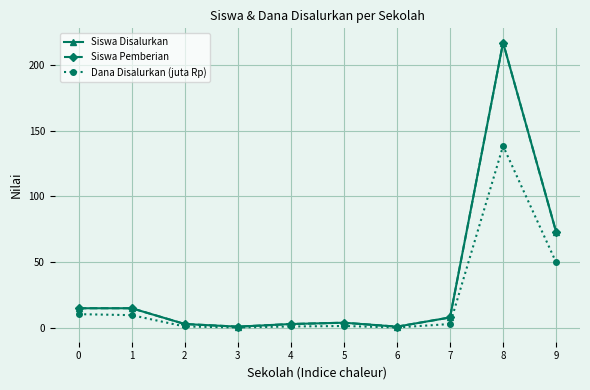

Where is the first local minimum for Siswa Pemberian?

3